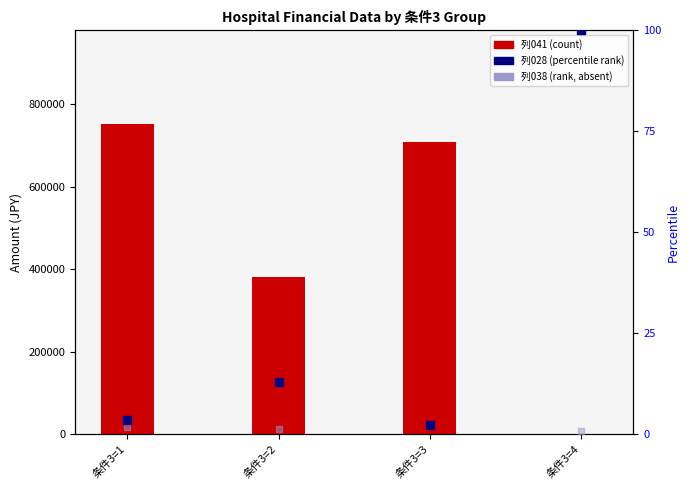

Which series has the widest spread of Y values?

列041